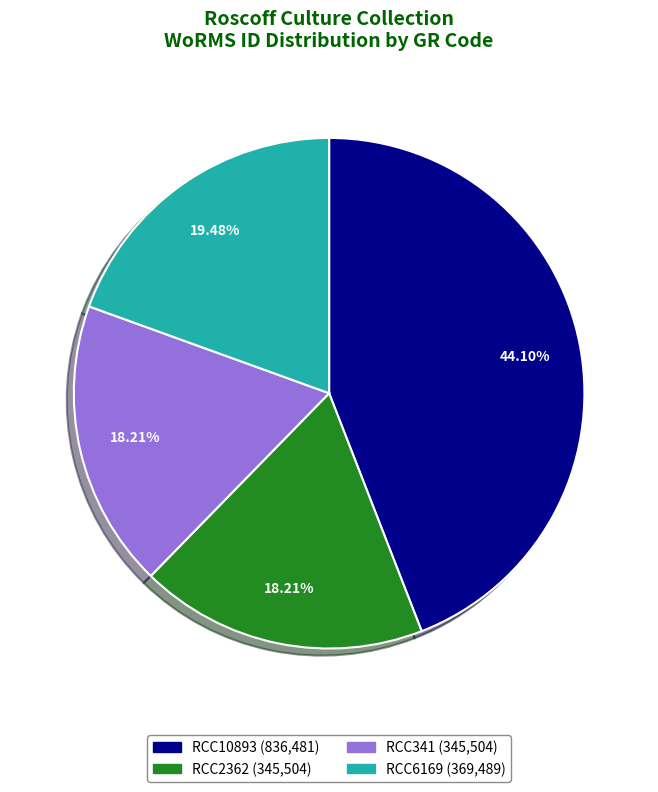

Count the number of slices in the pie.

4